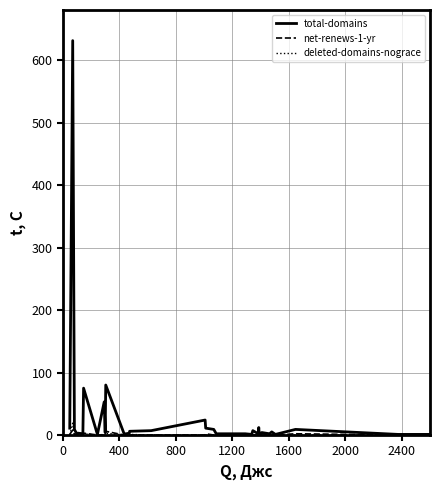

What is the highest value of the total-domains series?

631